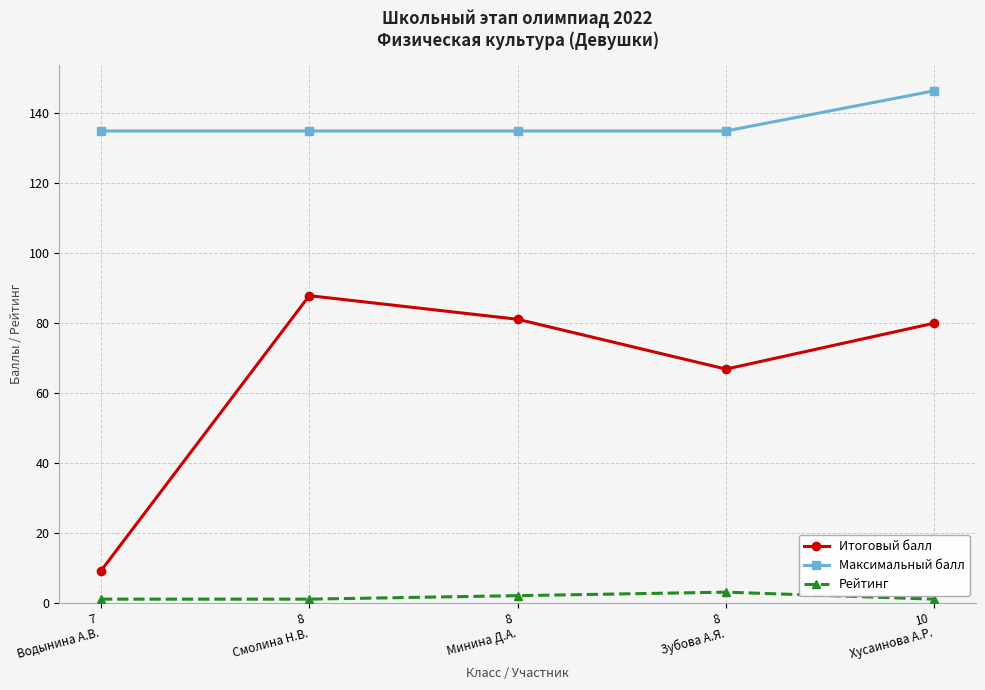

At which category does Итоговый балл reach its first local valley?

8
Зубова А.Я.